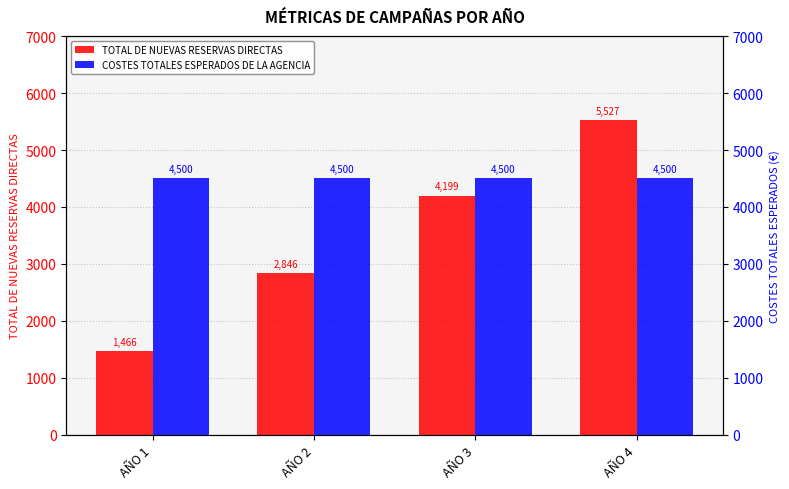

How many groups of bars are there?

4